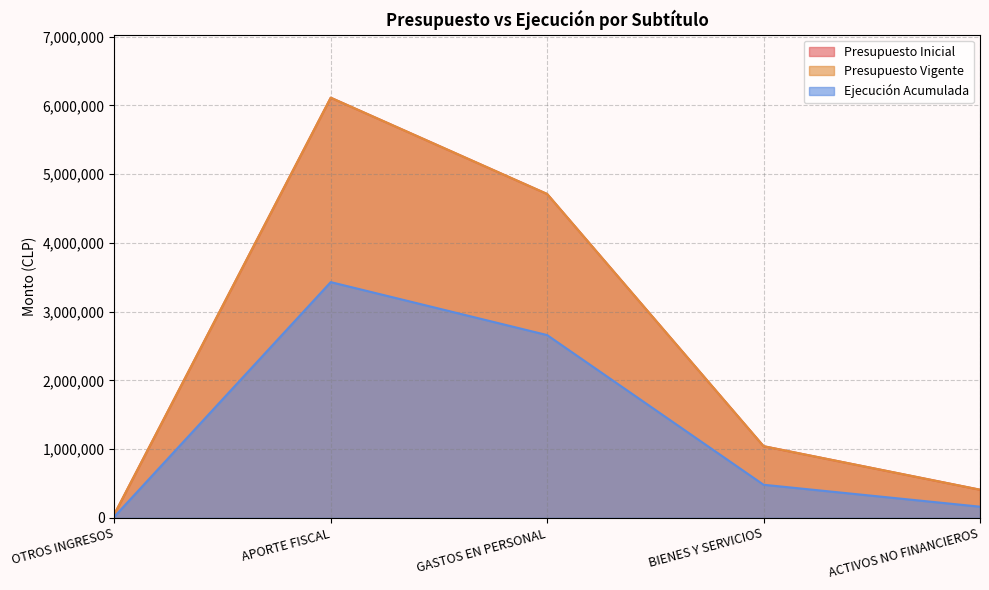

True or false: Ejecución Acumulada and Presupuesto Vigente cross at least once.

False